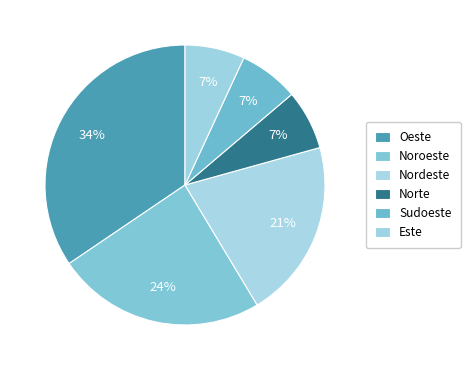

Which slice is the largest?

Oeste